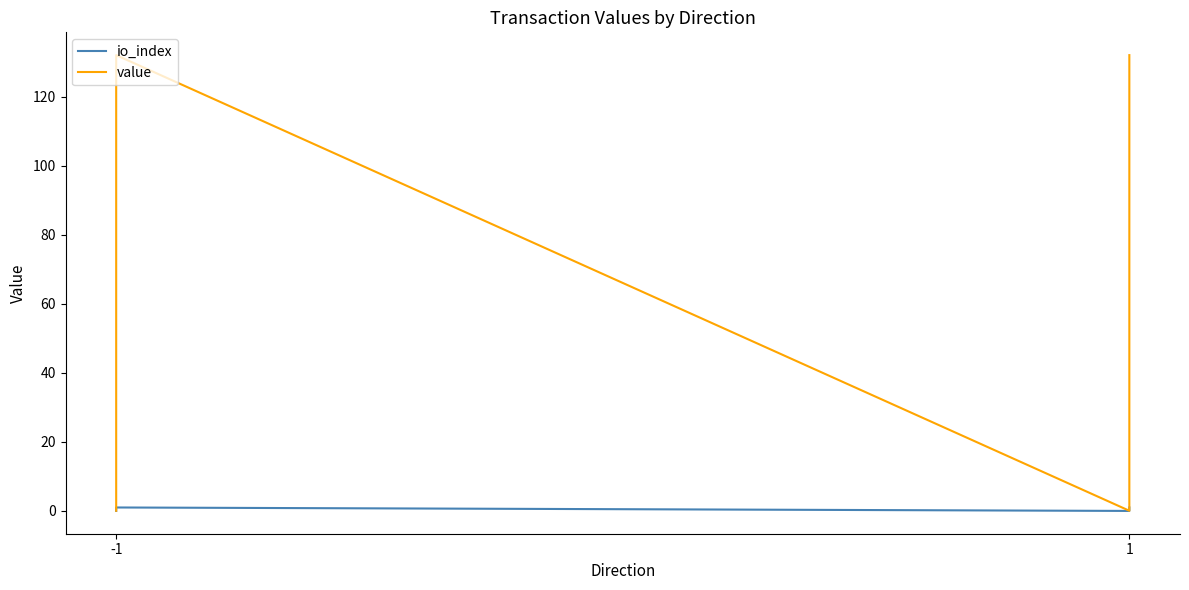

What is the difference between the maximum and minimum values in the io_index series?

1.0